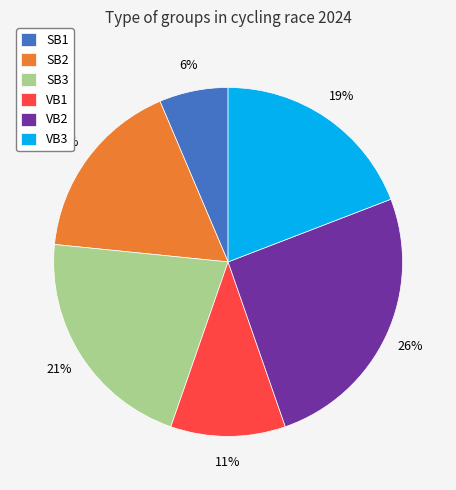

To the nearest percent, what is the difference between the SB3 and SB2 slice percentages?

4%